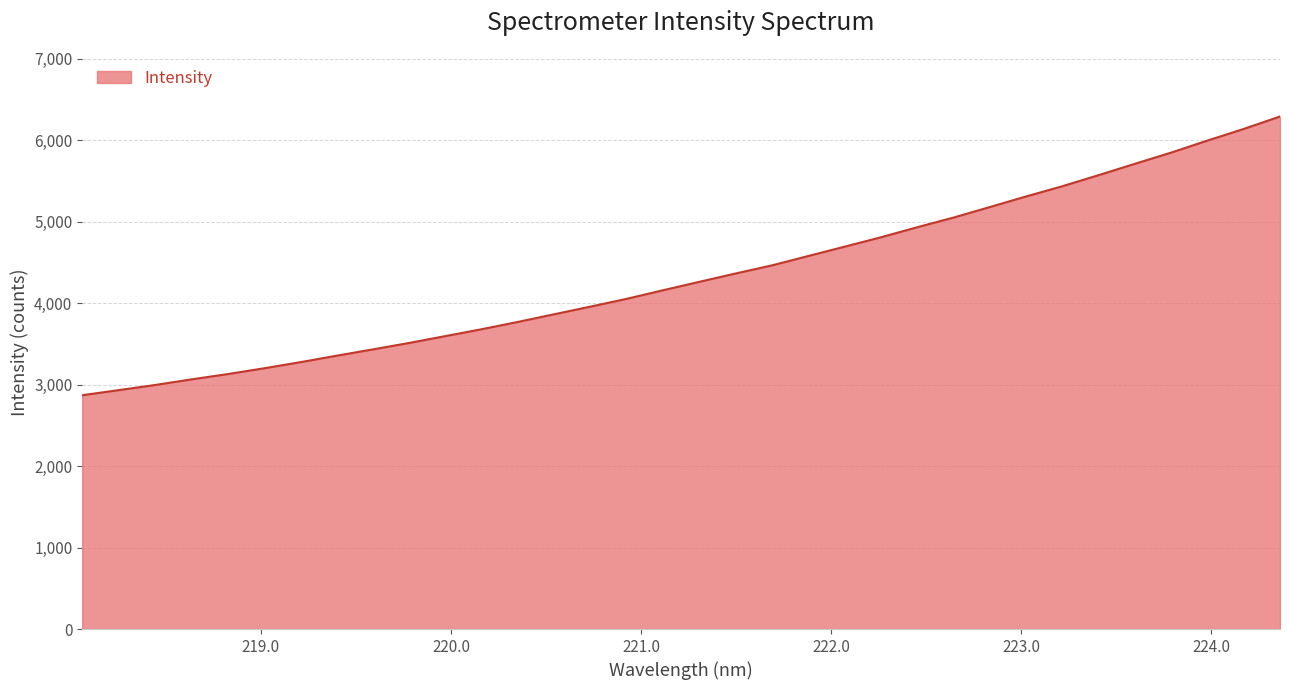

Count the number of values greater than 4263.

17